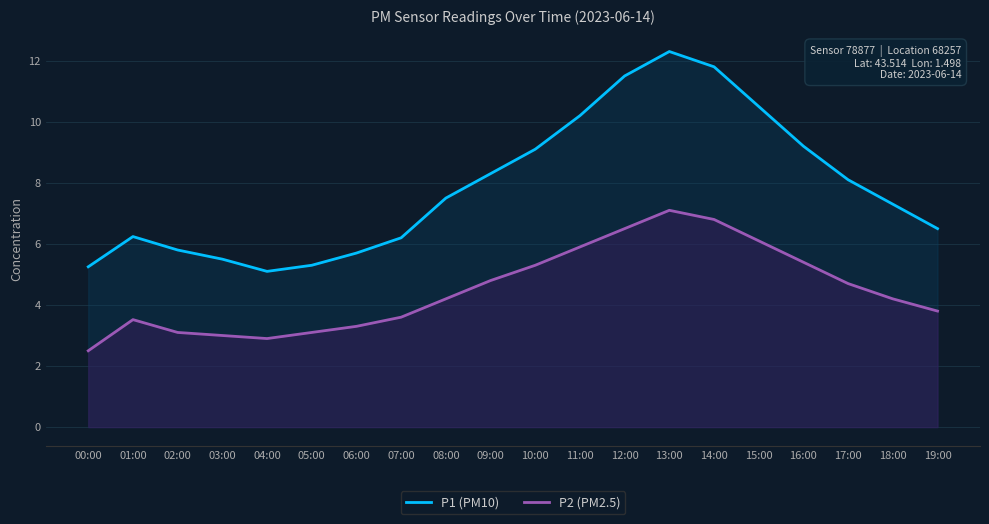

Which series has the largest total across all categories?

P1 (PM10)